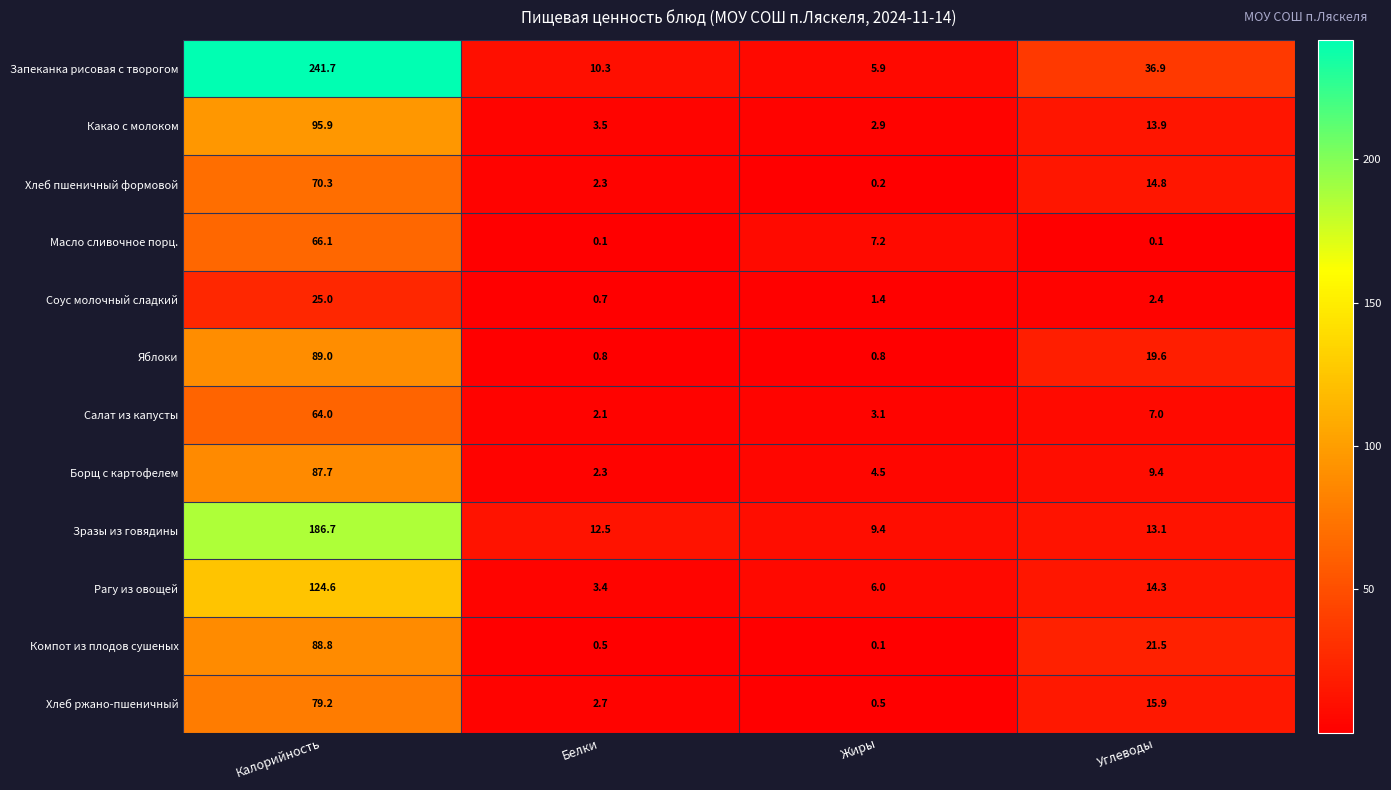

Is it true that Какао с молоком equals 2.9 at Жиры?

True